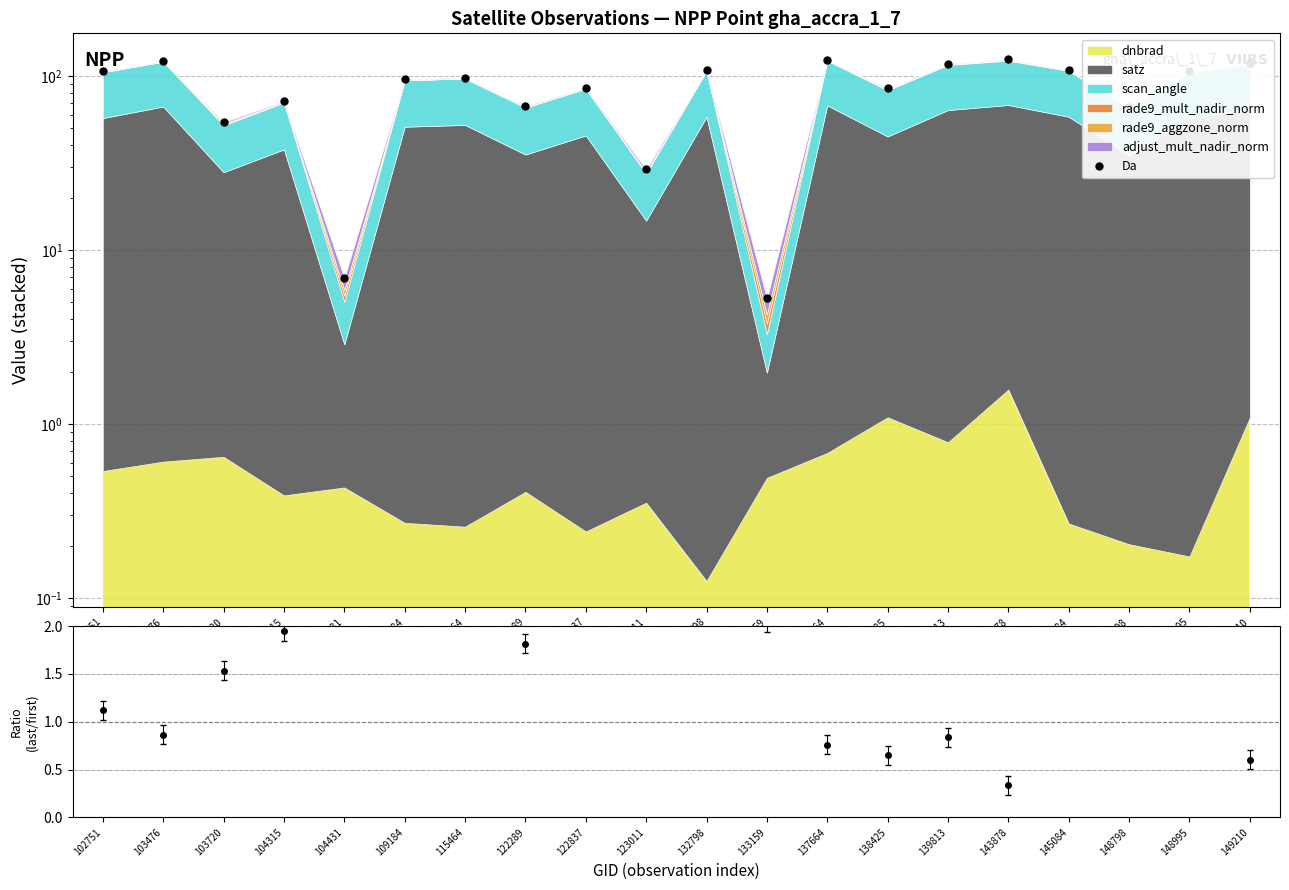

What is the change in value from 102751 to 149210?

+11.8